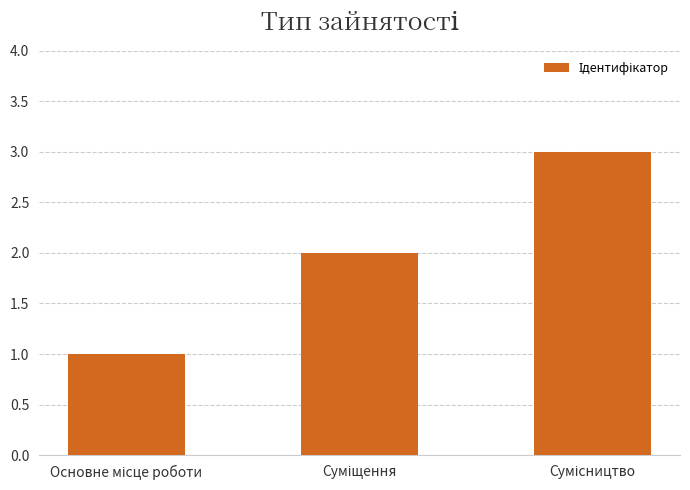

What is the sum of all values?

6